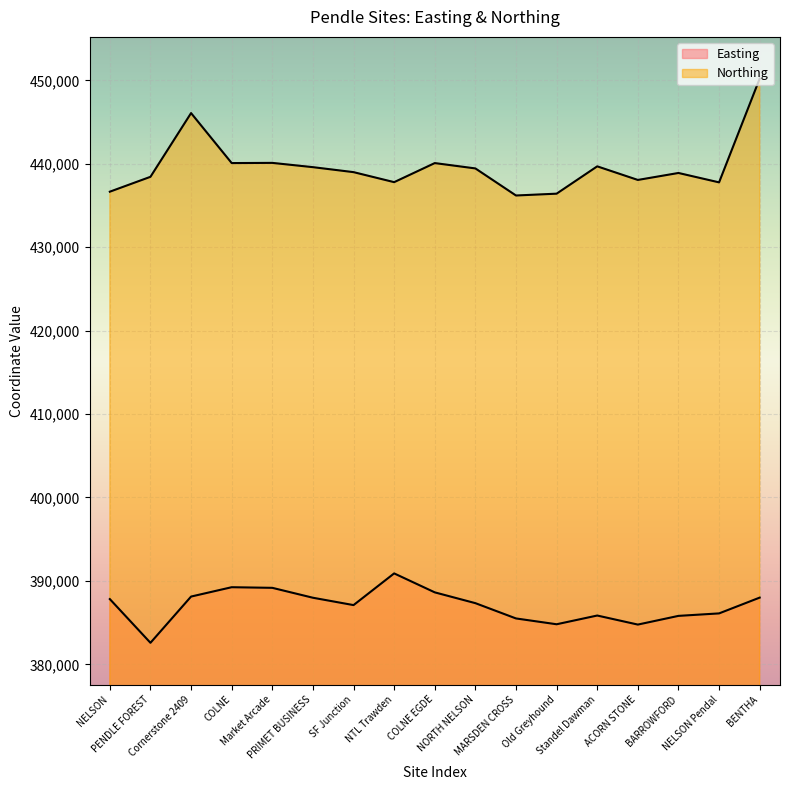

What is the highest value of the Easting series?

390900